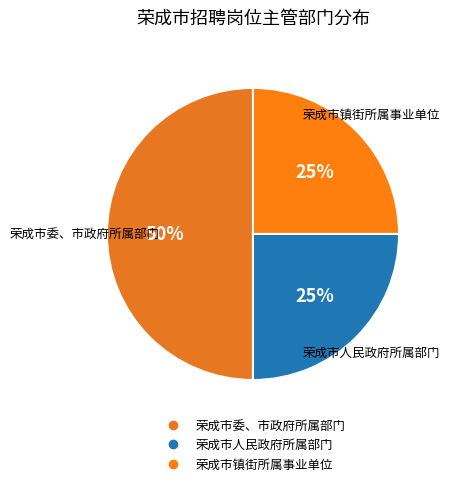

Count the number of slices in the pie.

3